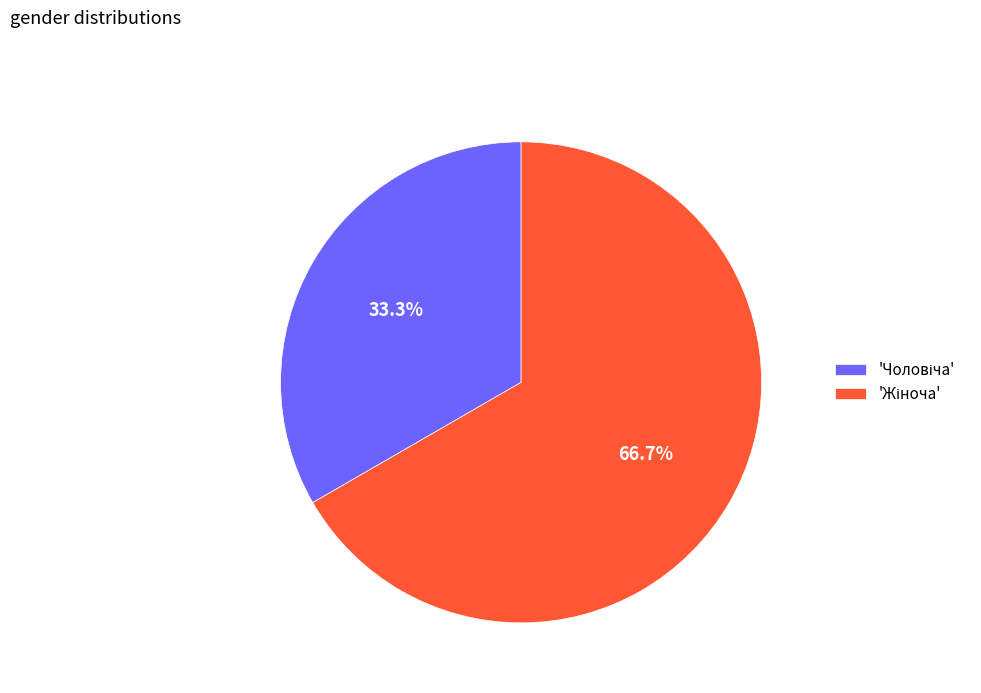

Is there any slice that represents more than half of the pie?

Yes